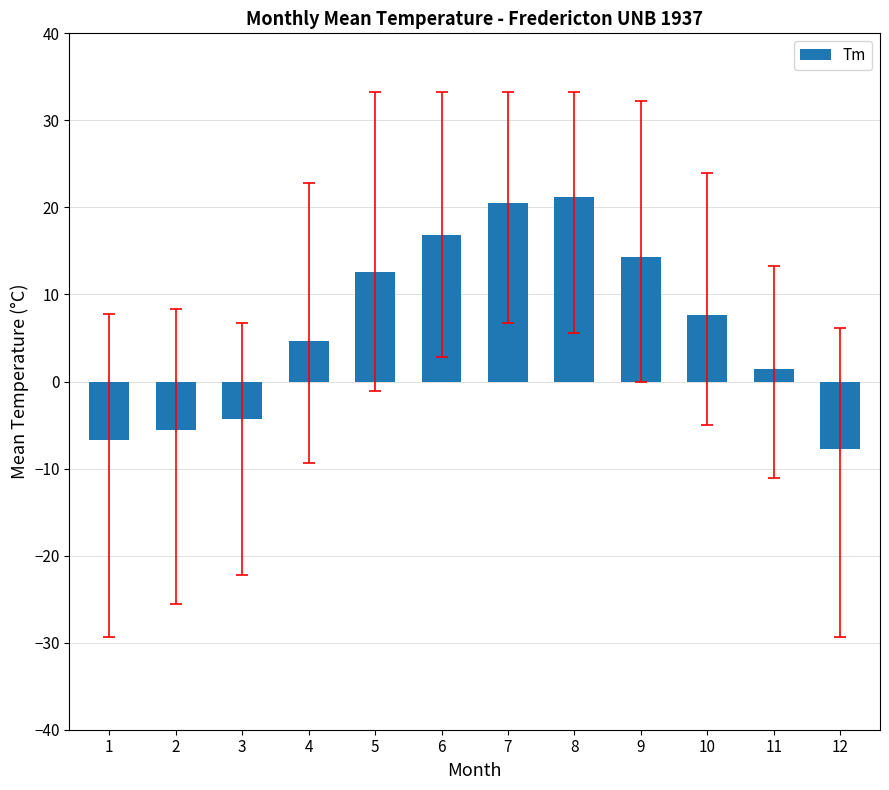

Reading right to left, extract all data points from this chart.

-7.7	1.4	7.7	14.3	21.2	20.5	16.8	12.6	4.7	-4.3	-5.6	-6.7